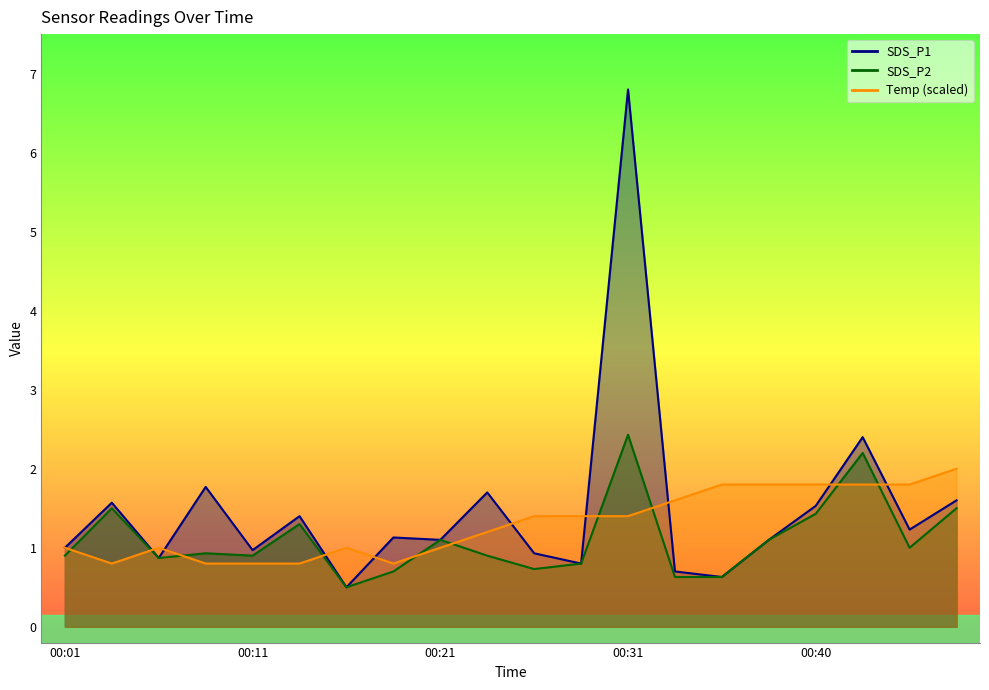

True or false: SDS_P1 and SDS_P2 intersect in this chart.

False